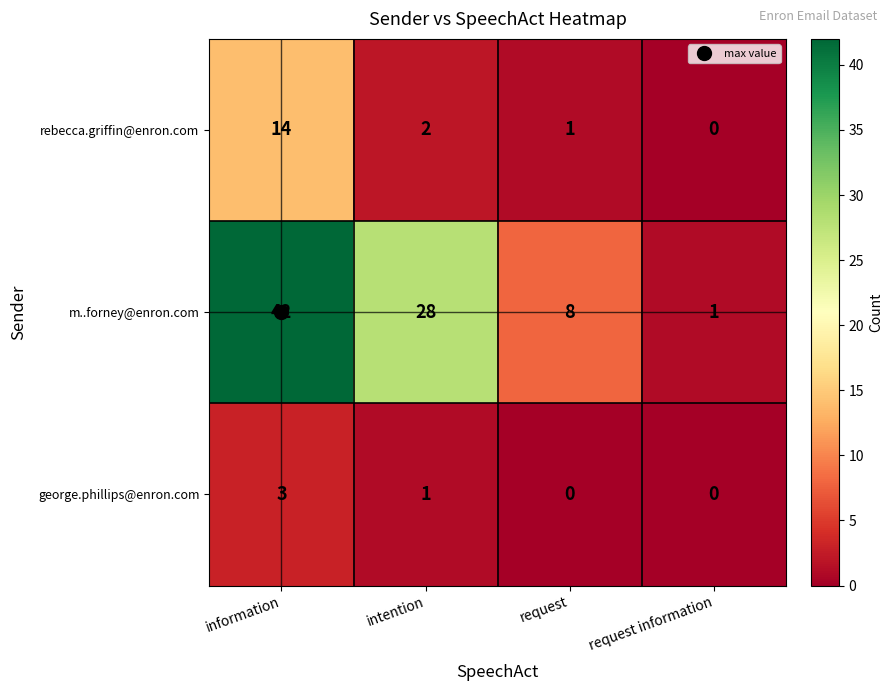

What is the highest value of the m..forney@enron.com series?

42